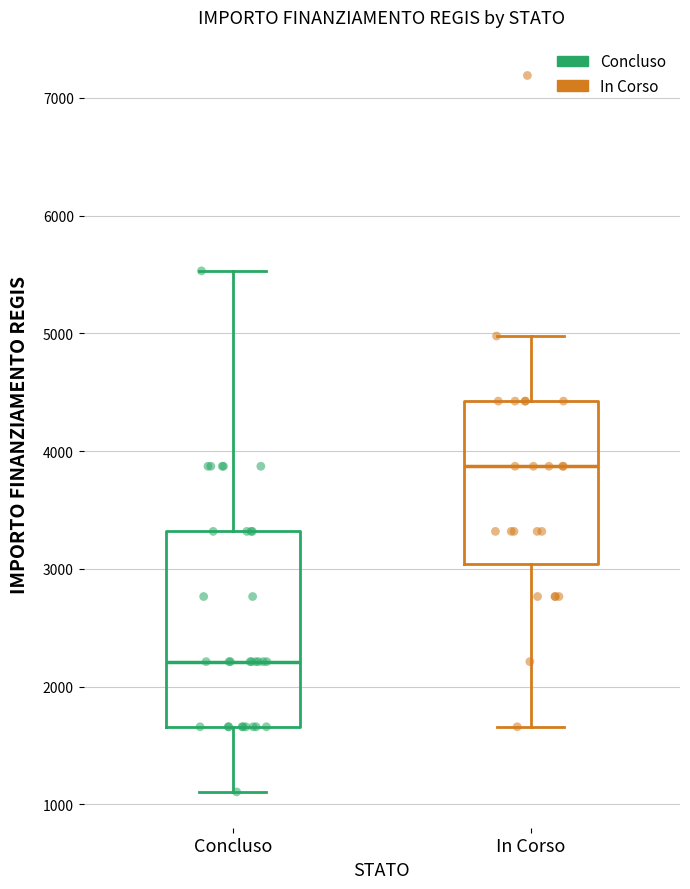

Reading left to right, read every box against the y-axis: the position of its median line, the range the box covers, and the ends of its whiskers. The values are not printed on the chart, so give them approximately, as read against the axis.

Concluso: median 2200, box 1700 to 3300, whiskers 1100 to 5500
In Corso: median 3900, box 3000 to 4400, whiskers 1700 to 5000